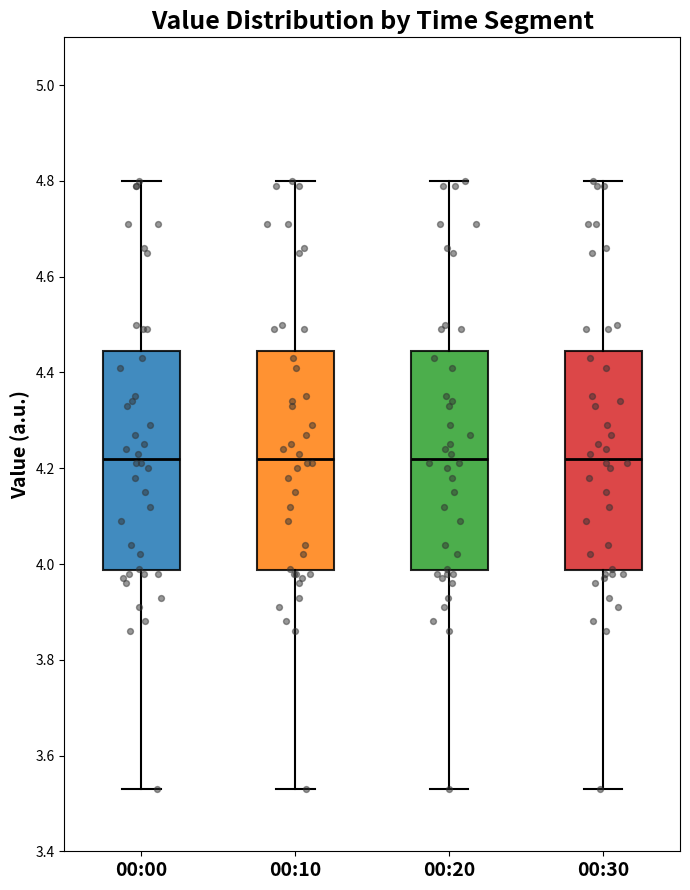

Where is the lower edge of the box for 00:20 on the y-axis? The values are not printed on the chart, so give them approximately, as read against the axis.

3.98